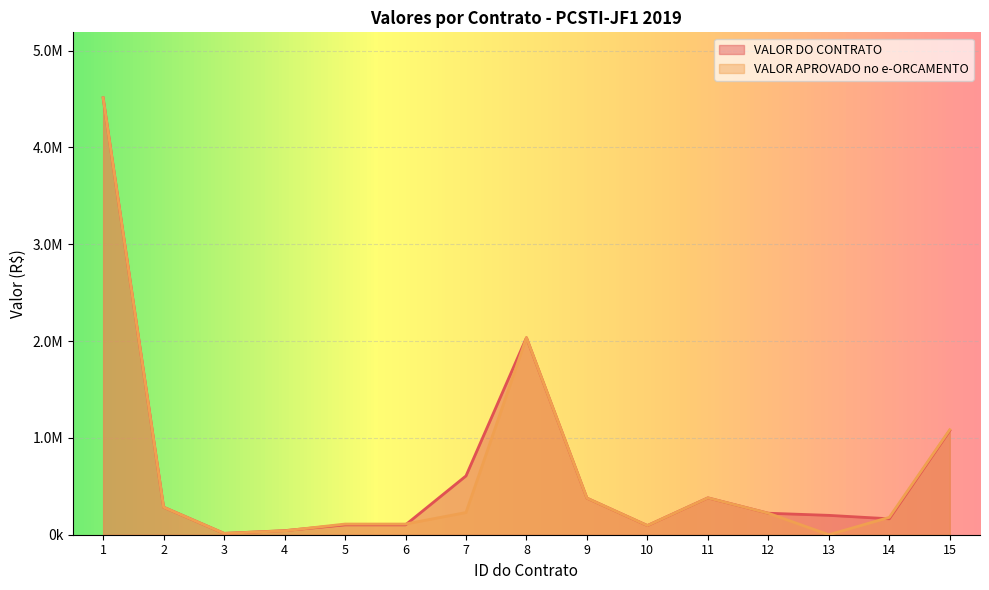

True or false: VALOR APROVADO no e-ORCAMENTO has a value of 222048.0 at 12.

True